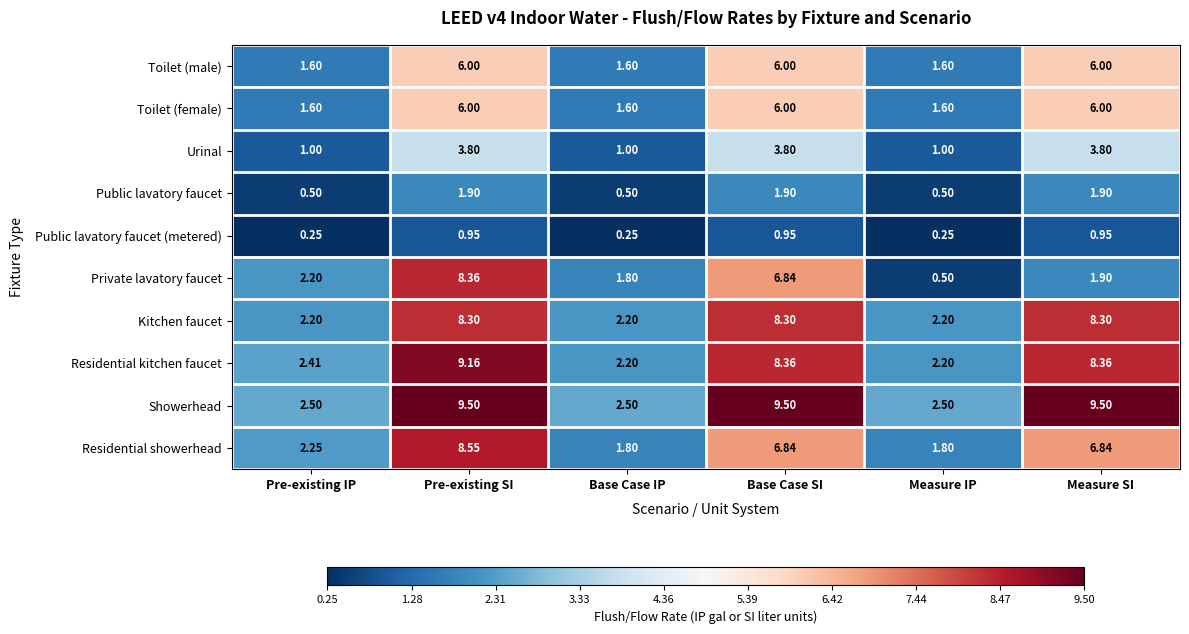

Which series has the largest range (max minus min)?

Private lavatory faucet